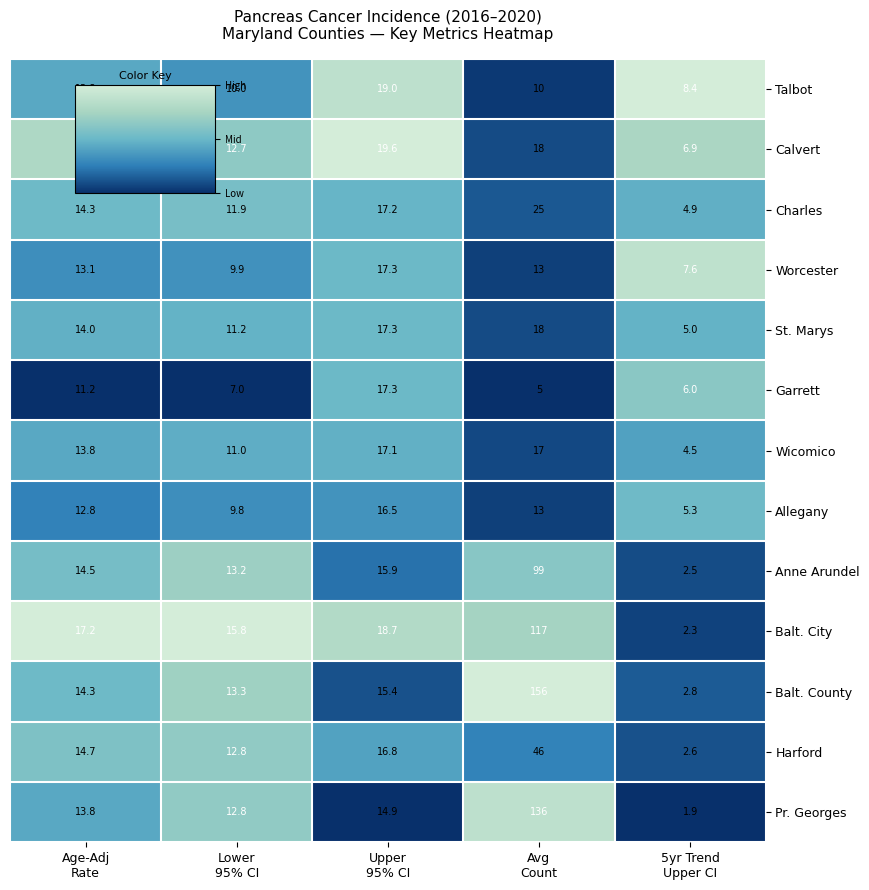

Which series has the largest total across all categories?

Balt. County